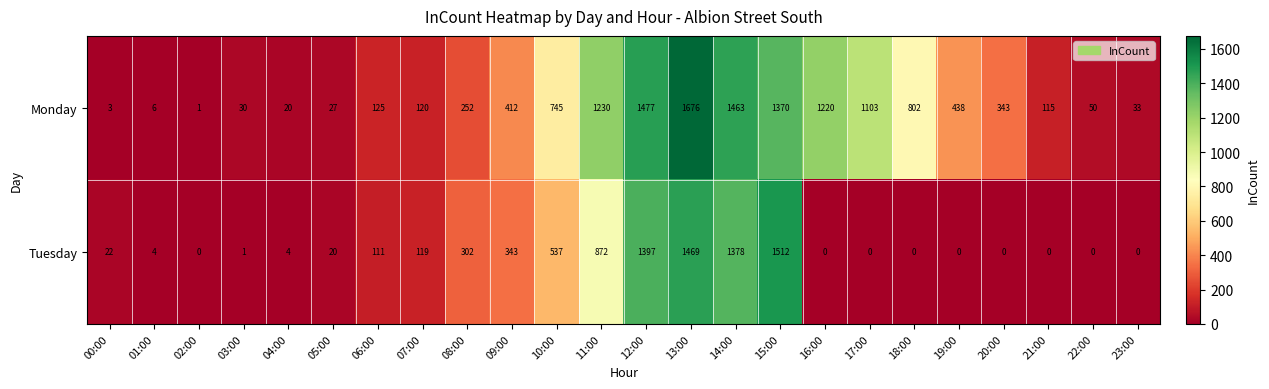

What is the sum of the Tuesday values at 03:00 and 01:00?

5